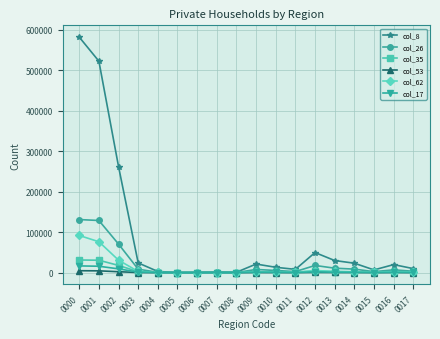

Which label corresponds to the largest value in the chart?

0000